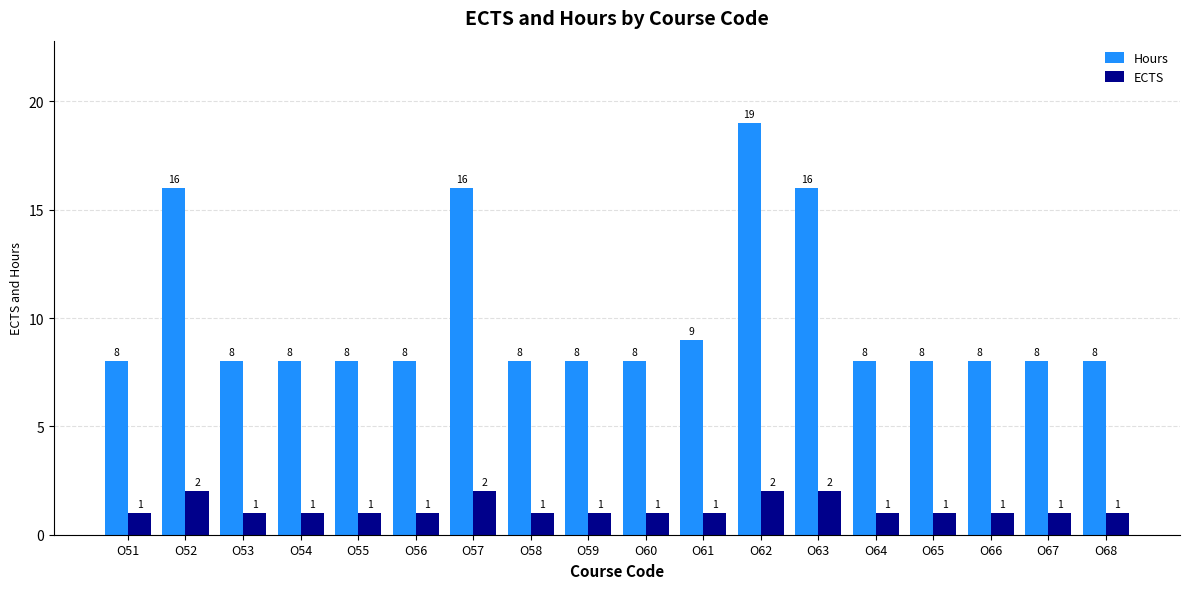

Count the ECTS values in the range 1 to 2.

18